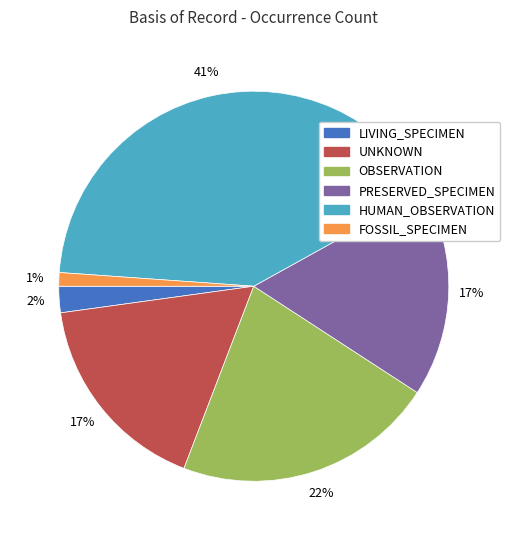

How many segments does this pie chart have?

6